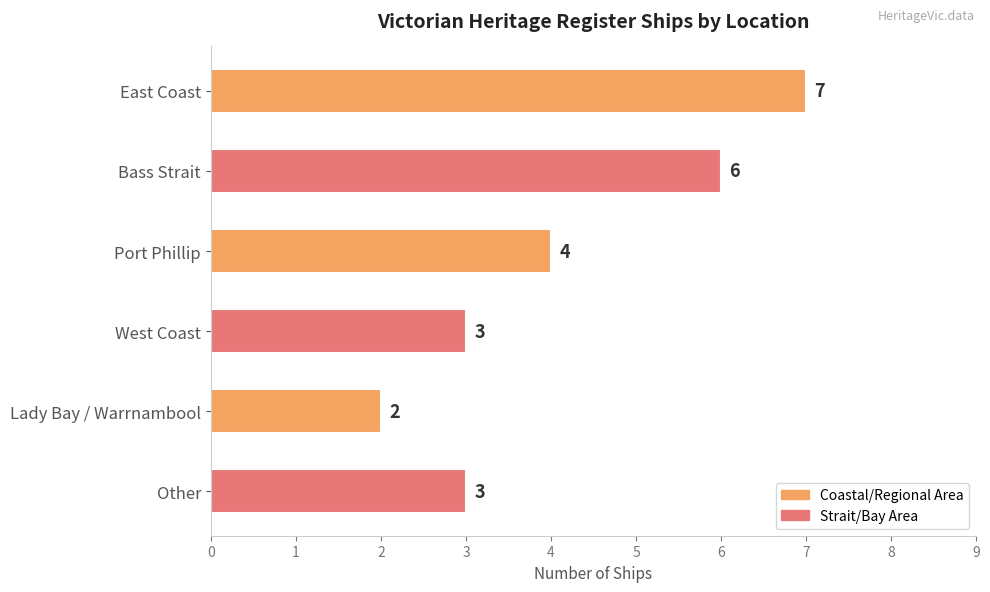

Reading top to bottom, what are all the values shown in this chart?

East Coast=7	Bass Strait=6	Port Phillip=4	West Coast=3	Lady Bay / Warrnambool=2	Other=3